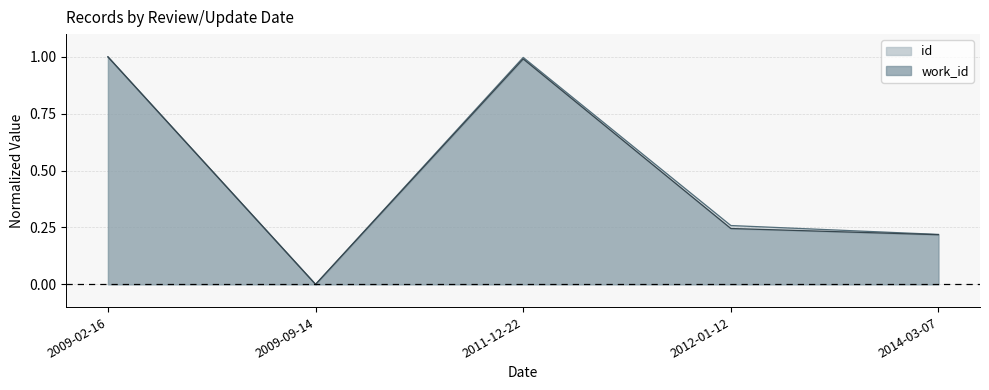

True or false: work_id and id intersect in this chart.

False